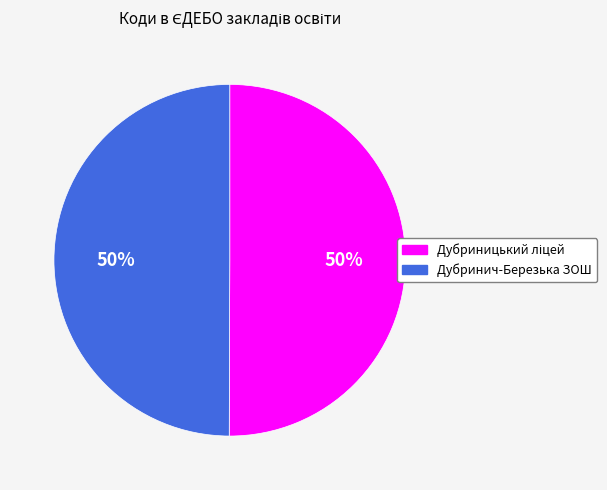

To the nearest percent, what portion does Дубринич-Березька ЗОШ represent?

50%